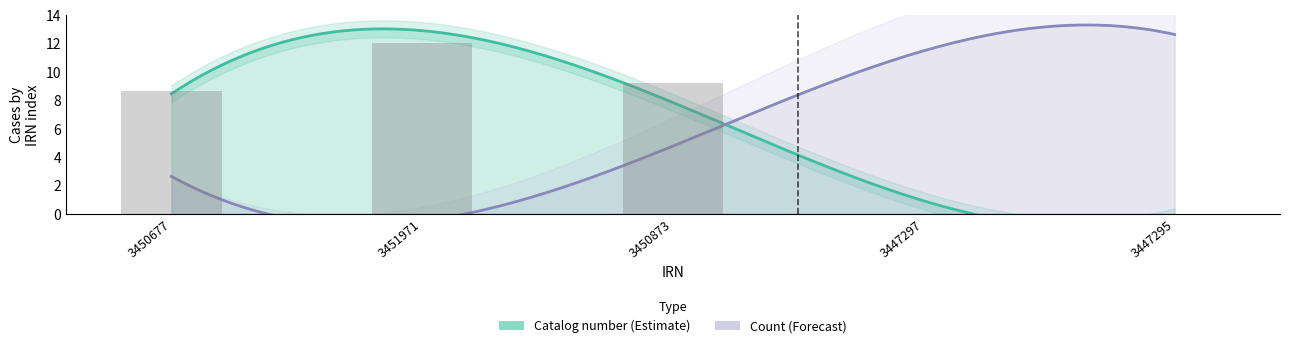

What is the sum of all values?

29.9